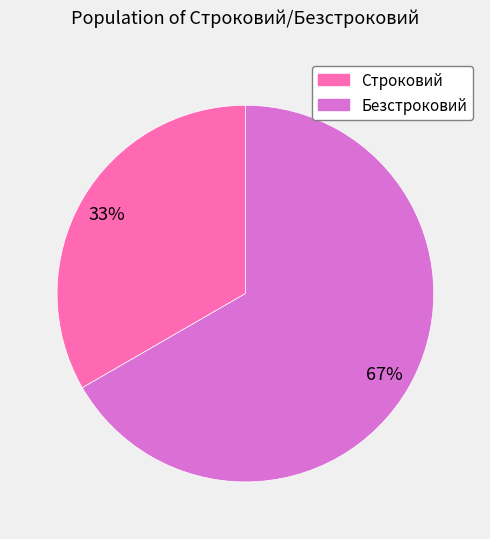

What is the majority slice?

Безстроковий